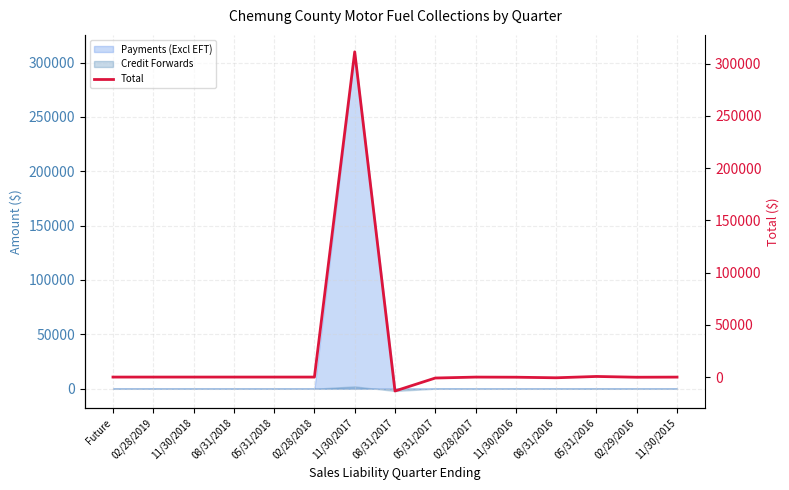

The value at 02/28/2017 is -16.9. True or false?

False